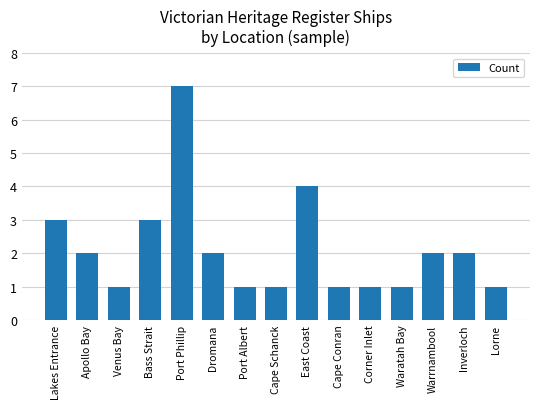

Reading right to left, what are all the values shown in this chart?

Lorne=1	Inverloch=2	Warrnambool=2	Waratah Bay=1	Corner Inlet=1	Cape Conran=1	East Coast=4	Cape Schanck=1	Port Albert=1	Dromana=2	Port Phillip=7	Bass Strait=3	Venus Bay=1	Apollo Bay=2	Lakes Entrance=3